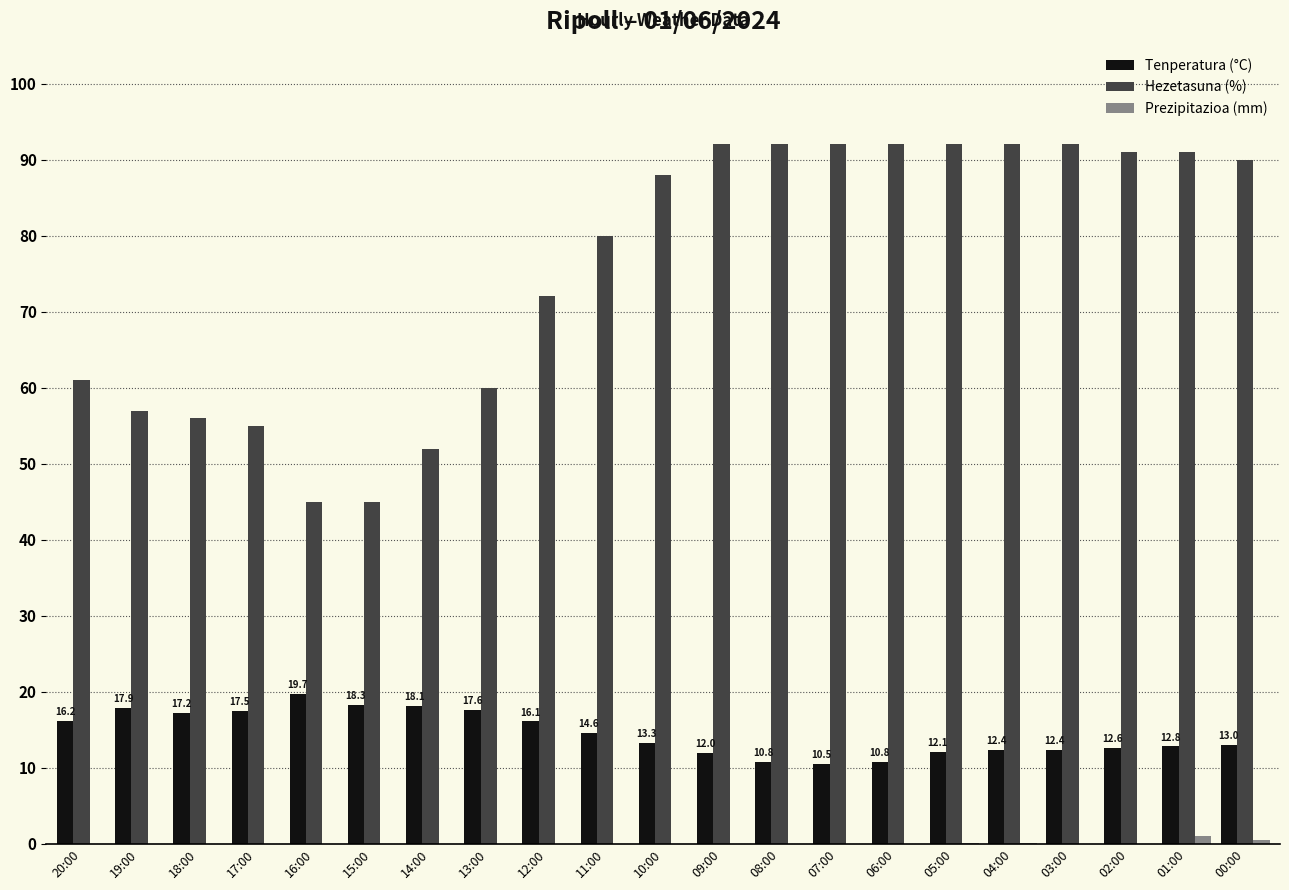

What is the maximum value for Hezetasuna (%)?

92.0